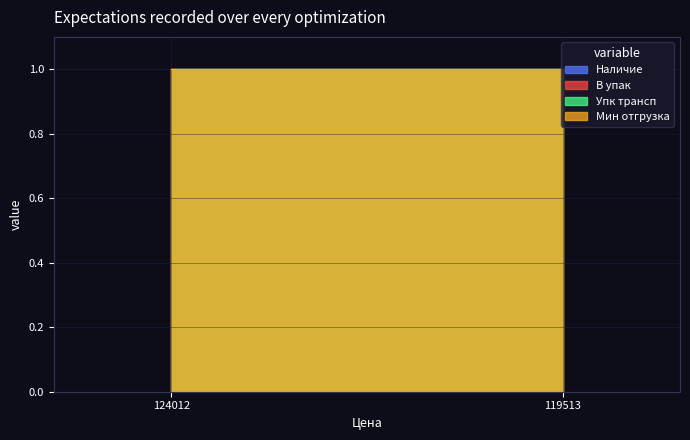

List the series in order of their peak value, lowest first.

Наличие, В упак, Упк трансп, Мин отгрузка